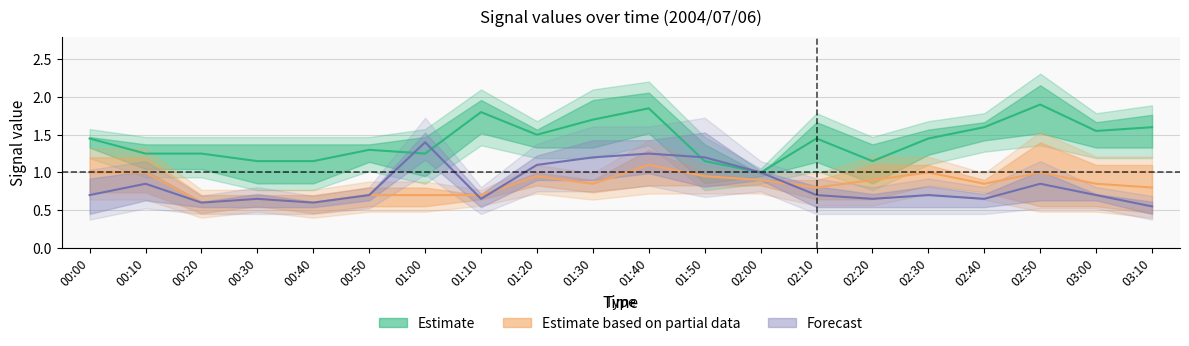

How many distinct data groups are displayed?

3